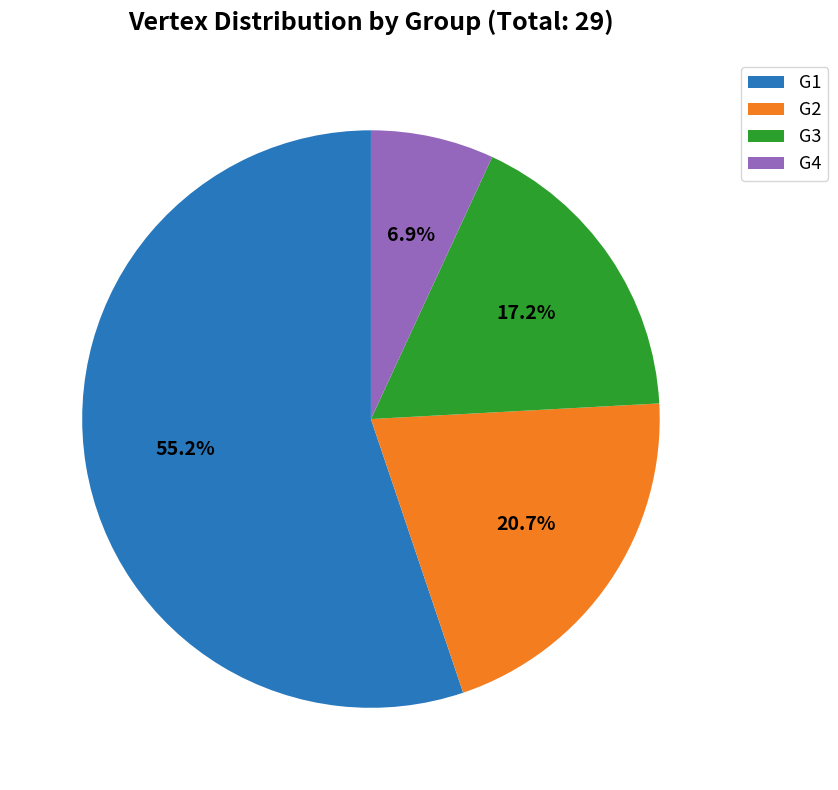

Which slice is the smallest?

G4